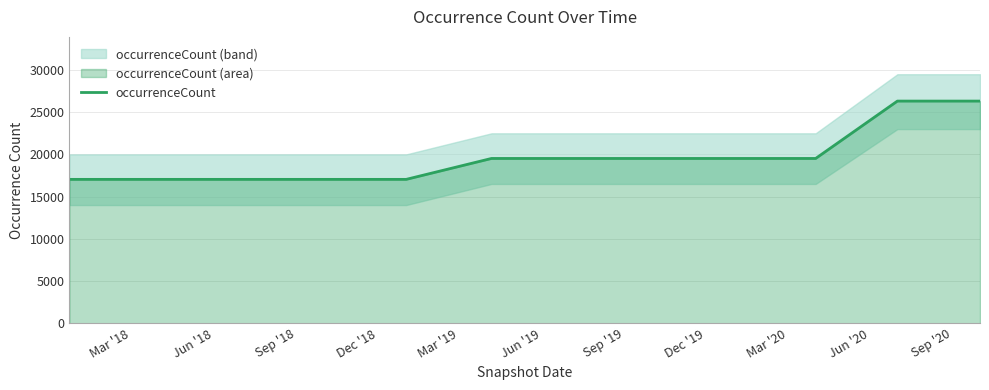

What is the minimum value for occurrenceCount?

17042